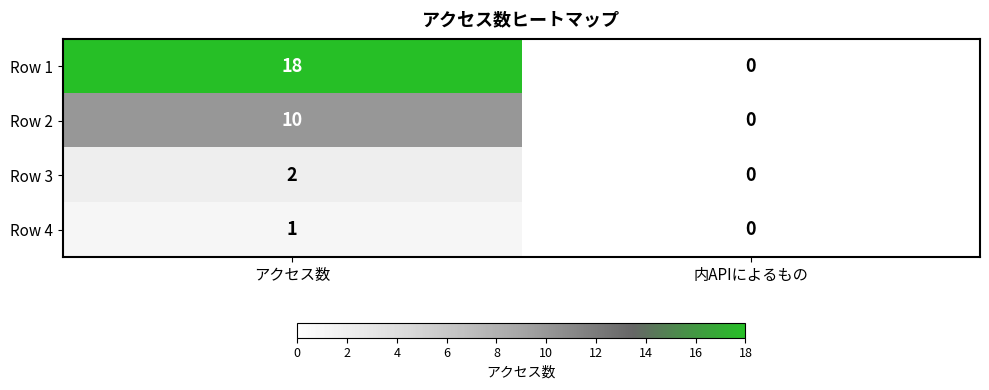

Reading left to right, list all the values displayed in this chart.

Row 1: アクセス数=18	内APIによるもの=0
Row 2: アクセス数=10	内APIによるもの=0
Row 3: アクセス数=2	内APIによるもの=0
Row 4: アクセス数=1	内APIによるもの=0